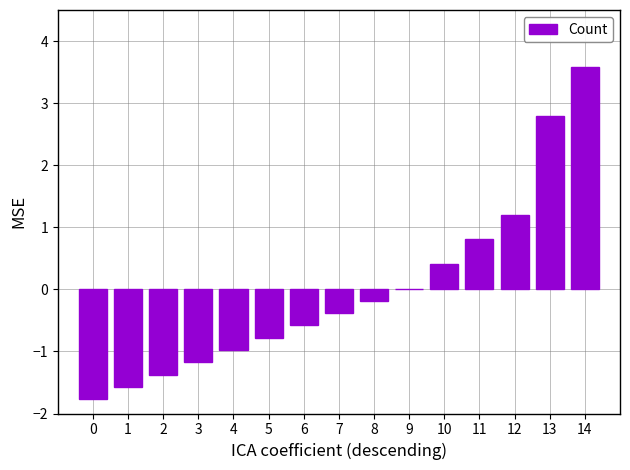

Which has a higher value, 14 or 8?

14